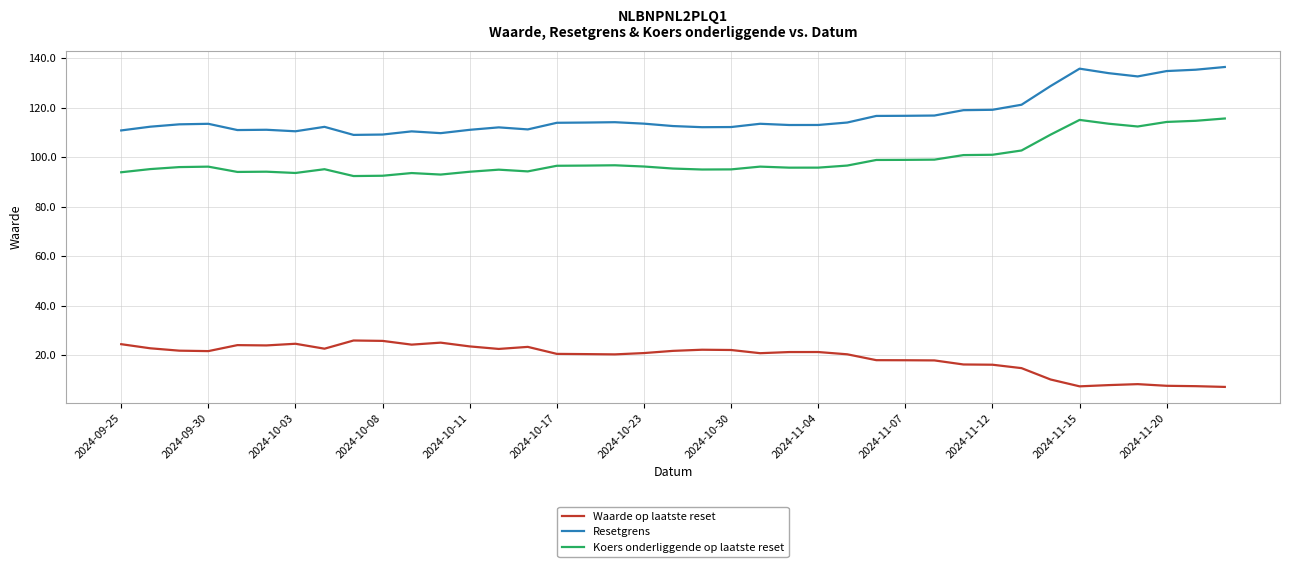

Which series has the largest total across all categories?

Resetgrens